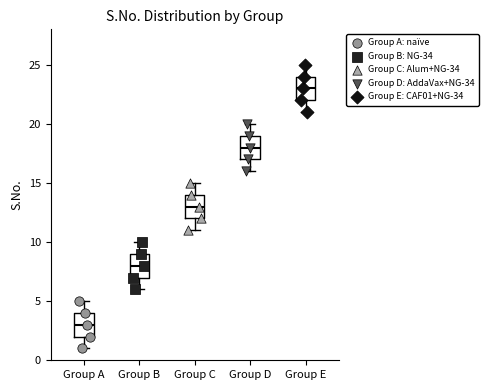

Reading left to right, read every box against the y-axis: the position of its median line, the range the box covers, and the ends of its whiskers. The values are not printed on the chart, so give them approximately, as read against the axis.

Group A: median 3, box 2 to 4, whiskers 1 to 5
Group B: median 8, box 7 to 9, whiskers 6 to 10
Group C: median 13, box 12 to 14, whiskers 11 to 15
Group D: median 18, box 17 to 19, whiskers 16 to 20
Group E: median 23, box 22 to 24, whiskers 21 to 25